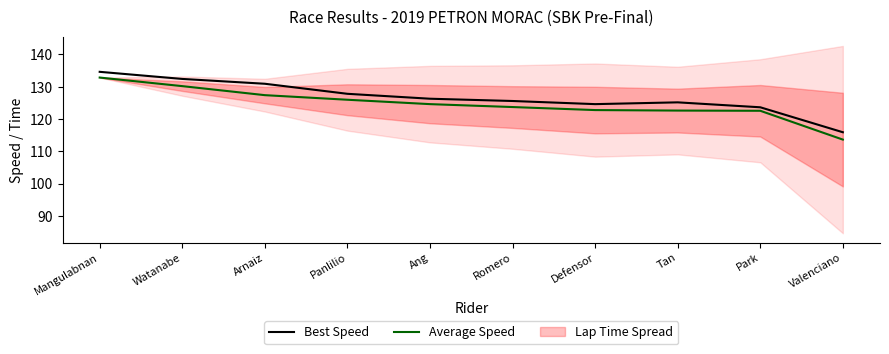

Between Mangulabnan and Defensor, which series saw the biggest shift?

Average Speed